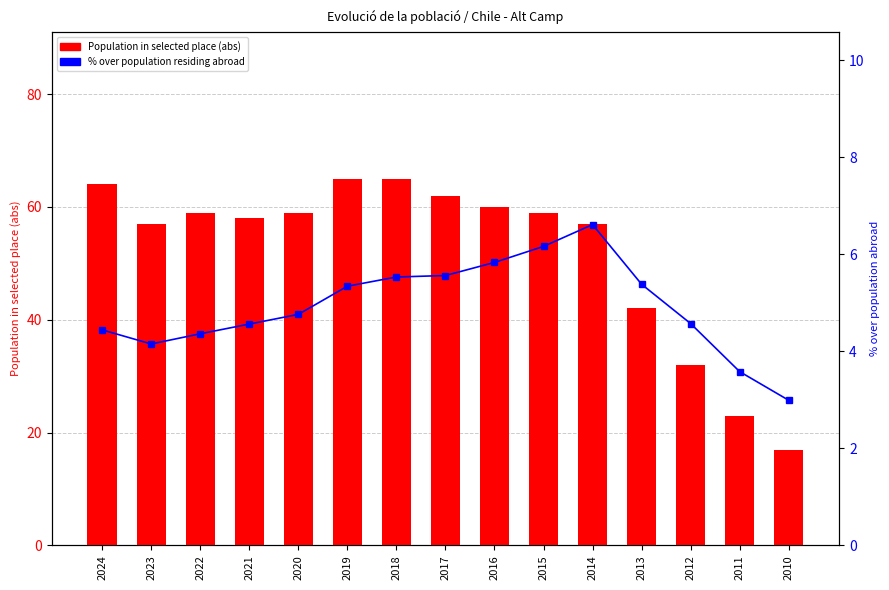

What is the total value across all series at 2023?

61.1